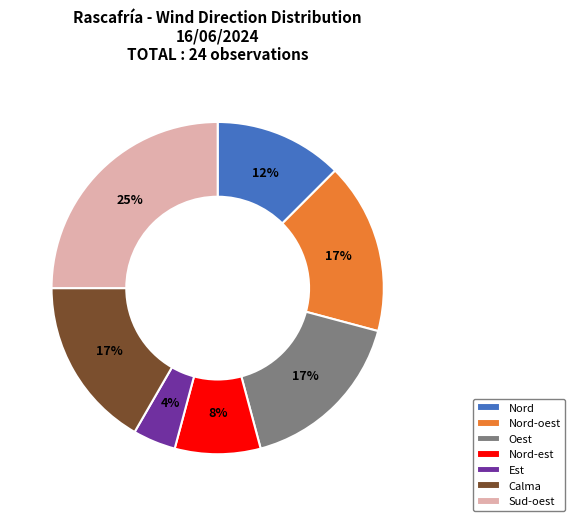

Which category has the biggest portion of the pie?

Sud-oest